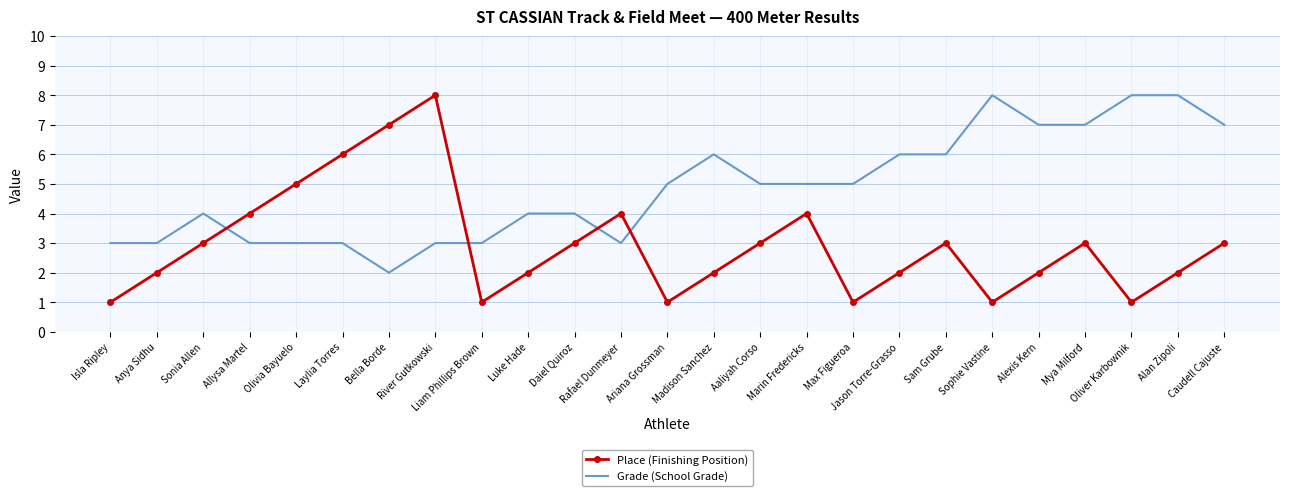

True or false: Grade (School Grade) has a value of 8 at Alan Zipoli.

True